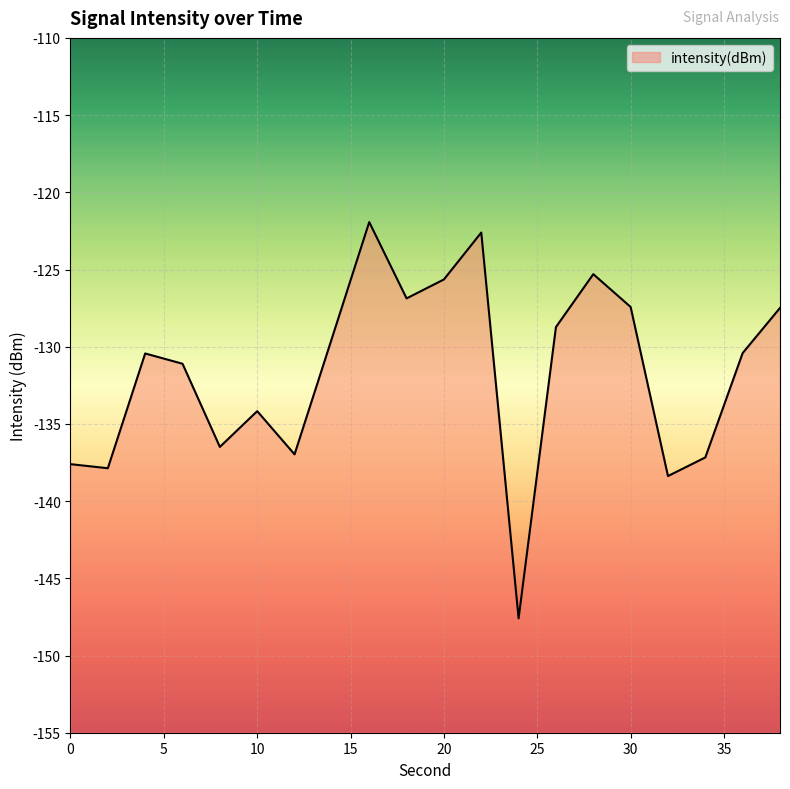

How many values exceed -130?

9